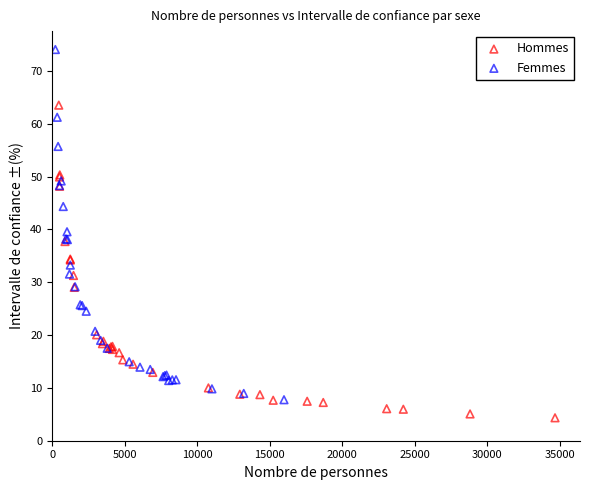

Which series has the widest spread of Y values?

Femmes